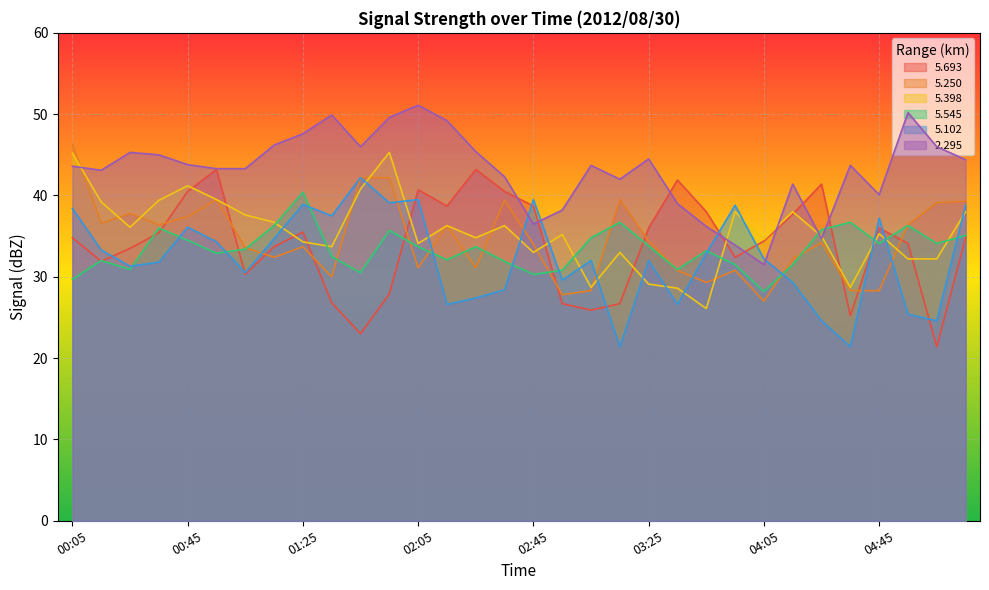

List the series in order of their peak value, highest first.

2.295, 5.250, 5.398, 5.693, 5.102, 5.545